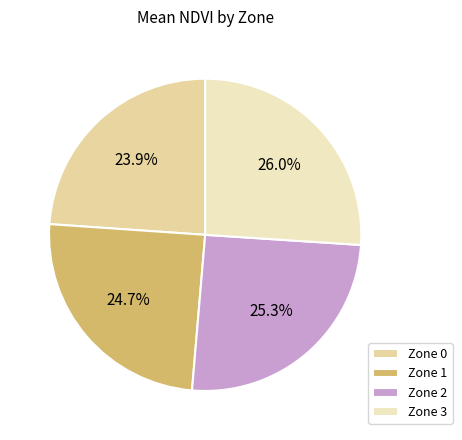

What is the smallest slice in the pie chart?

Zone 0